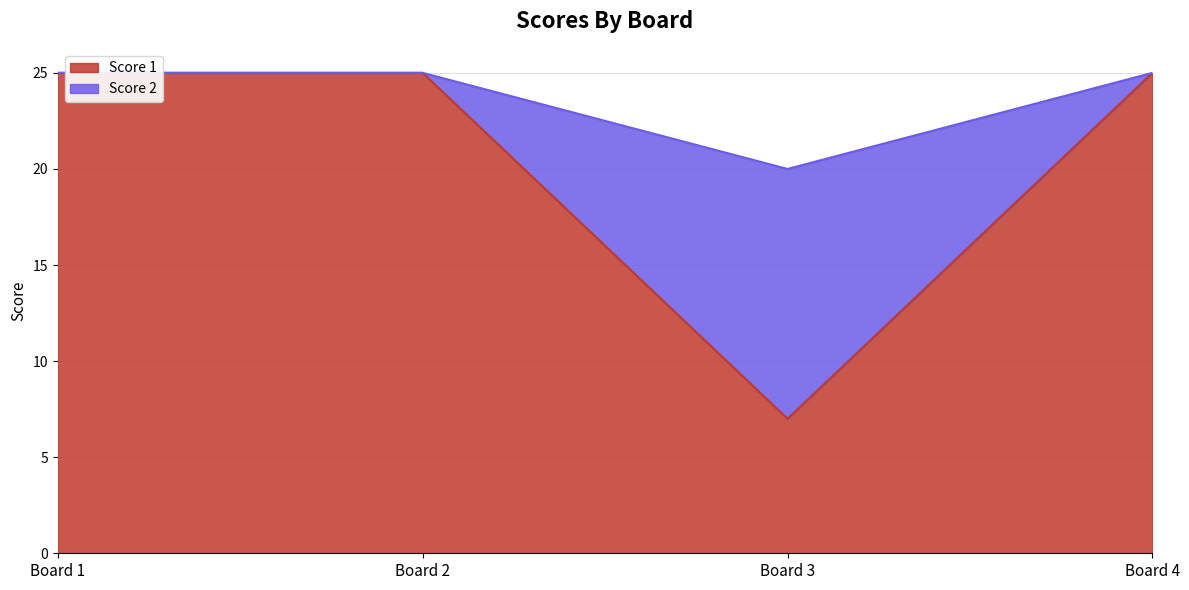

The value of Score 1 at Board 4 is 38. True or false?

False